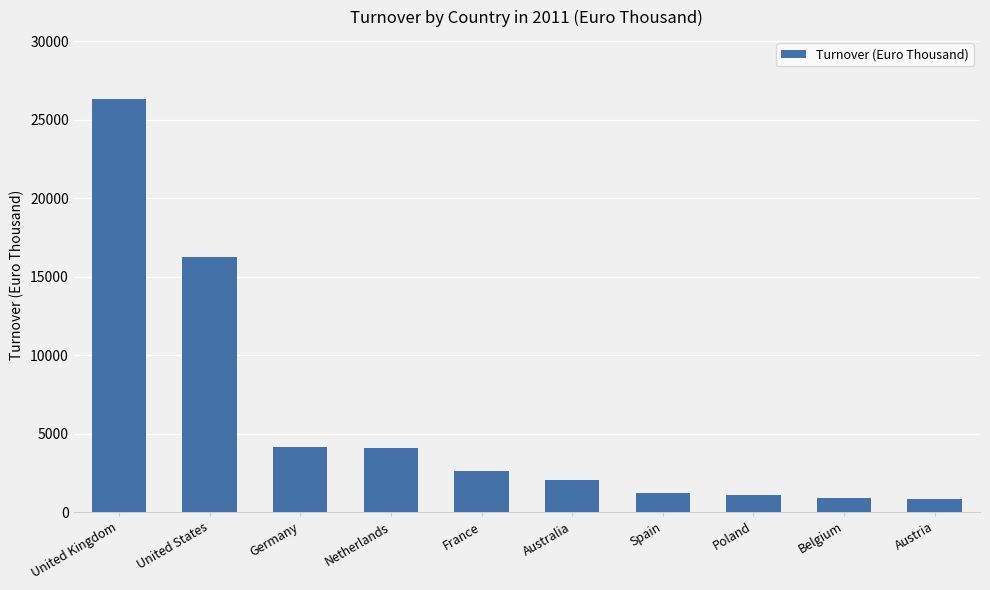

True or false: the data shows 2598 at France.

True